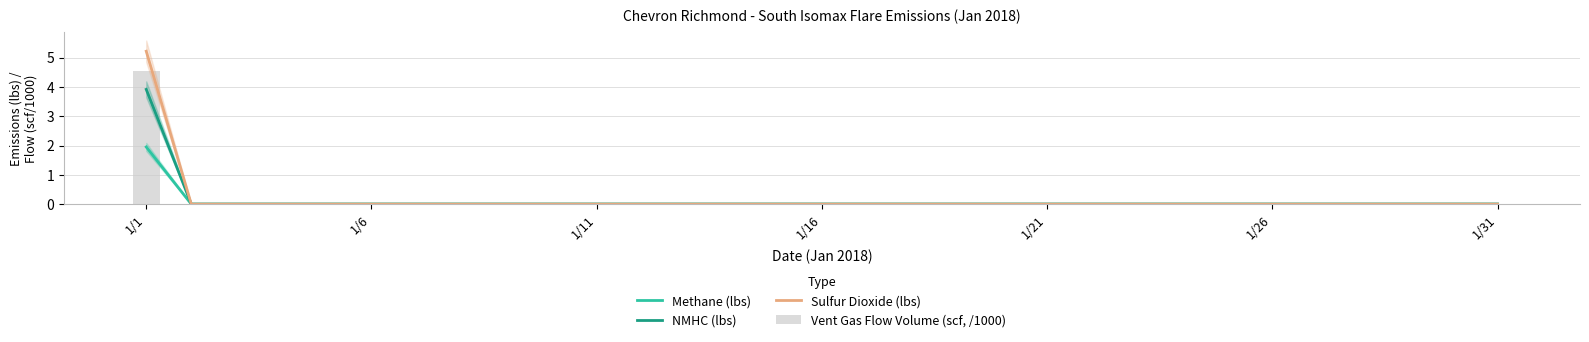

Which category has the highest value in the NMHC (lbs) series?

1/1